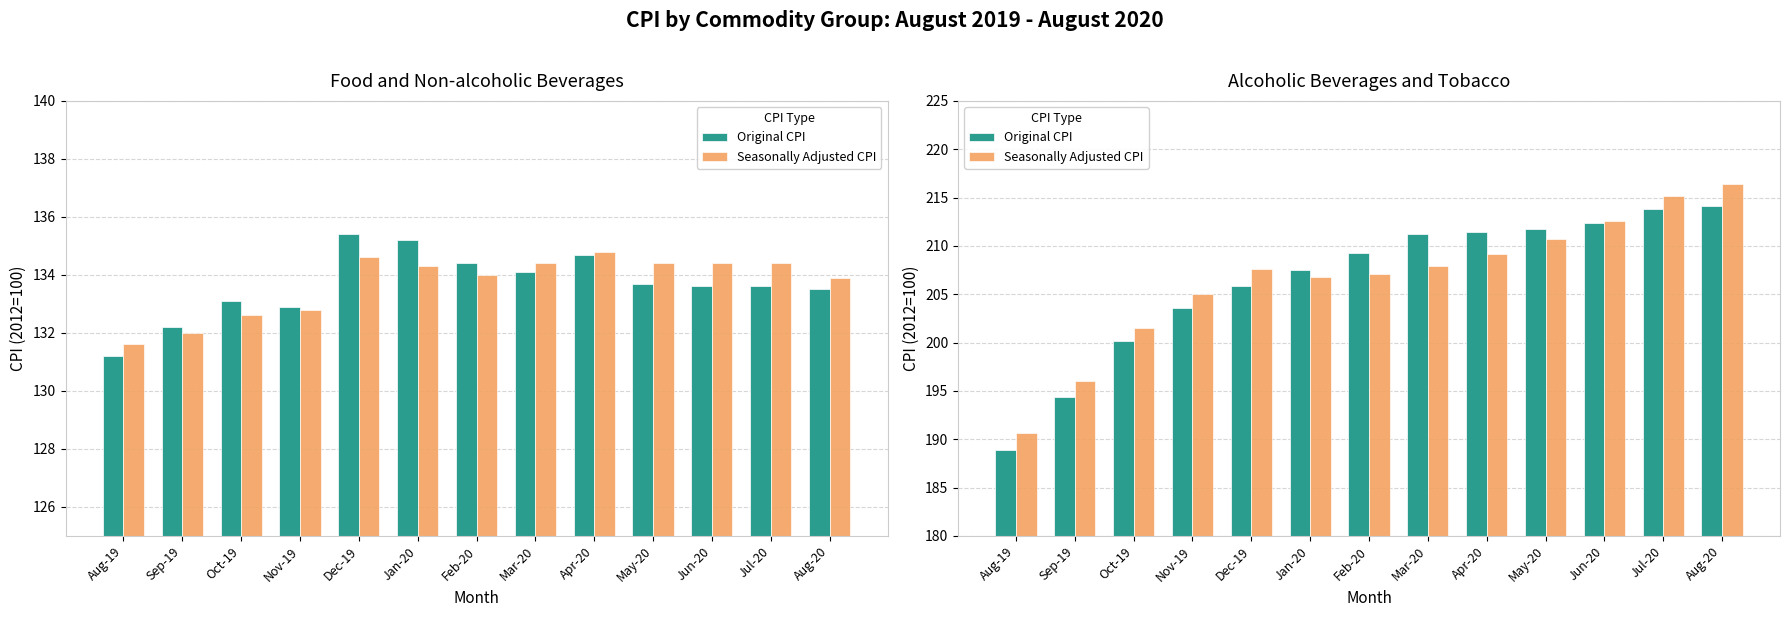

What are all the series names shown in the legend?

Original CPI, Seasonally Adjusted CPI